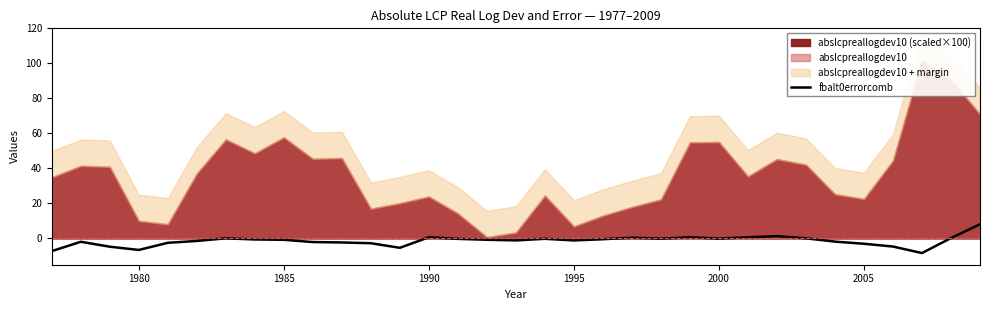

The value of fbalt0errorcomb at 2005 is -3.0. True or false?

True